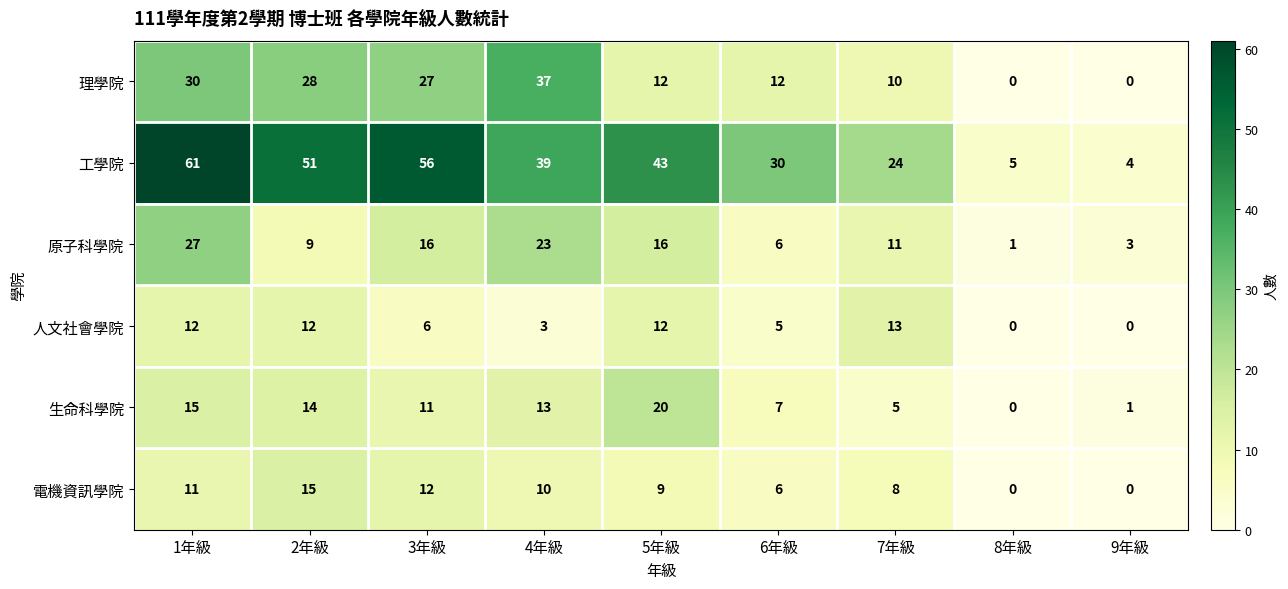

The 生命科學院 series shows 33 at 5年級. True or false?

False